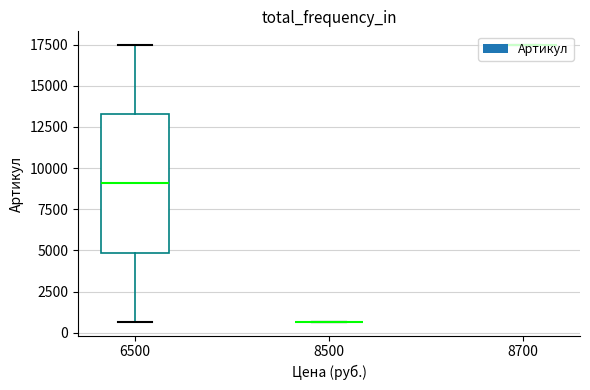

True or false: the data shows 17460 at 6500.

True